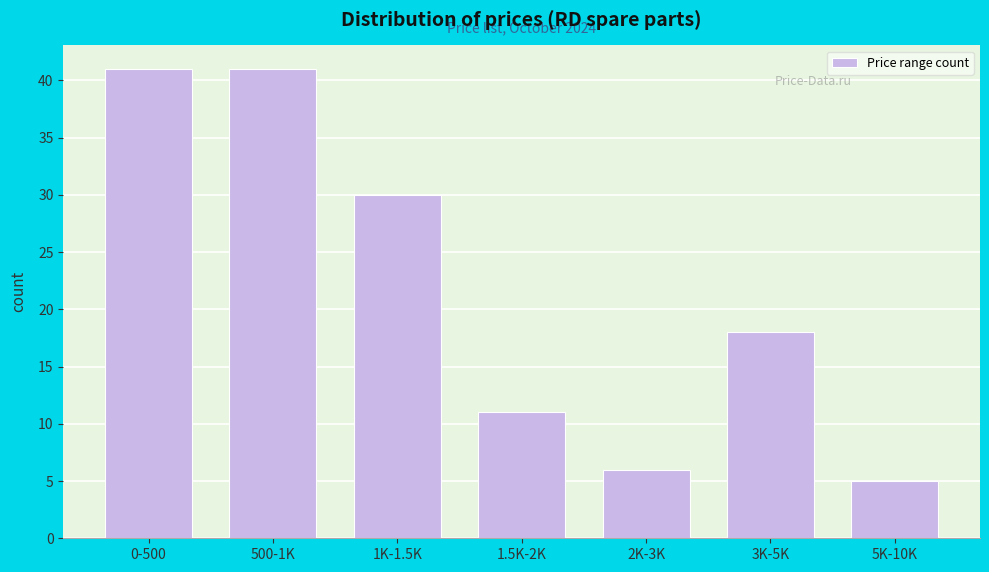

Reading right to left, list all the values displayed in this chart.

5	18	6	11	30	41	41